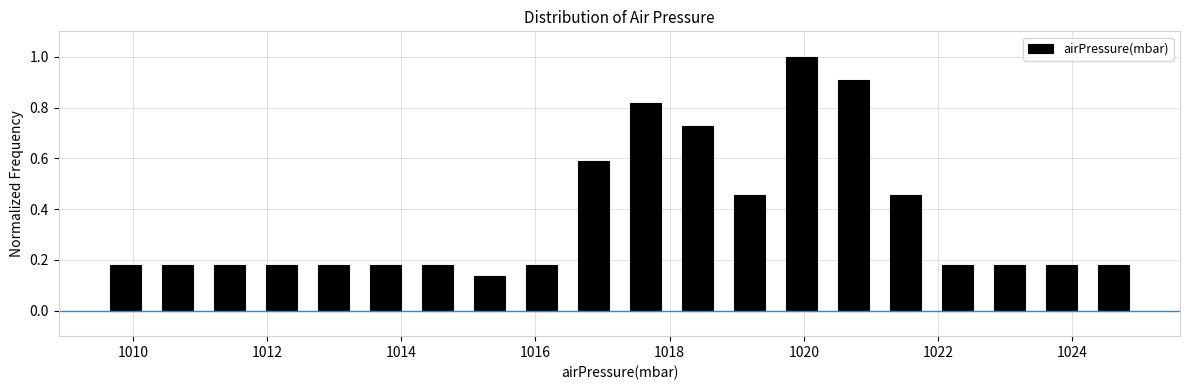

Around what value on the x-axis is the tallest bar? Give the approximate position of its centre, as read against the axis.

1020.0